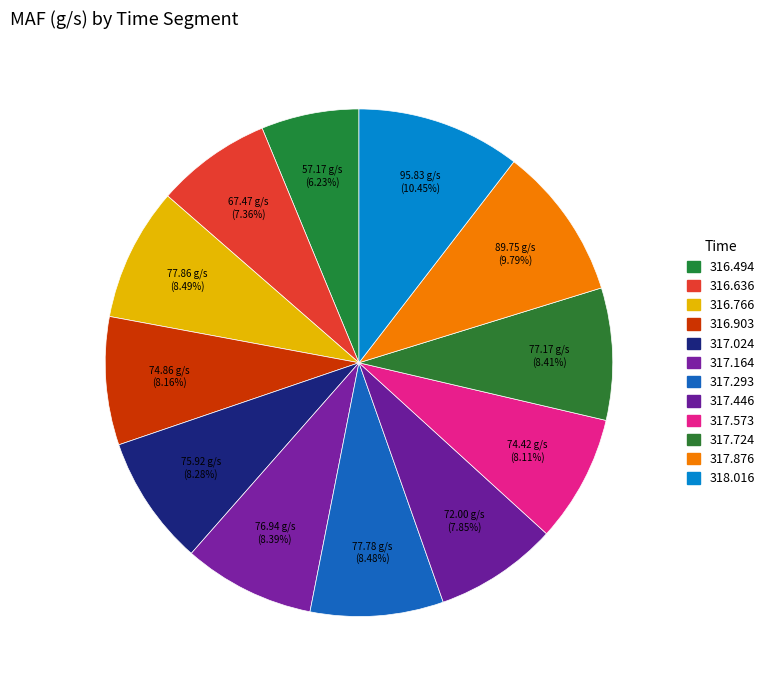

Is it true that 316.903 is 3% of the pie?

False